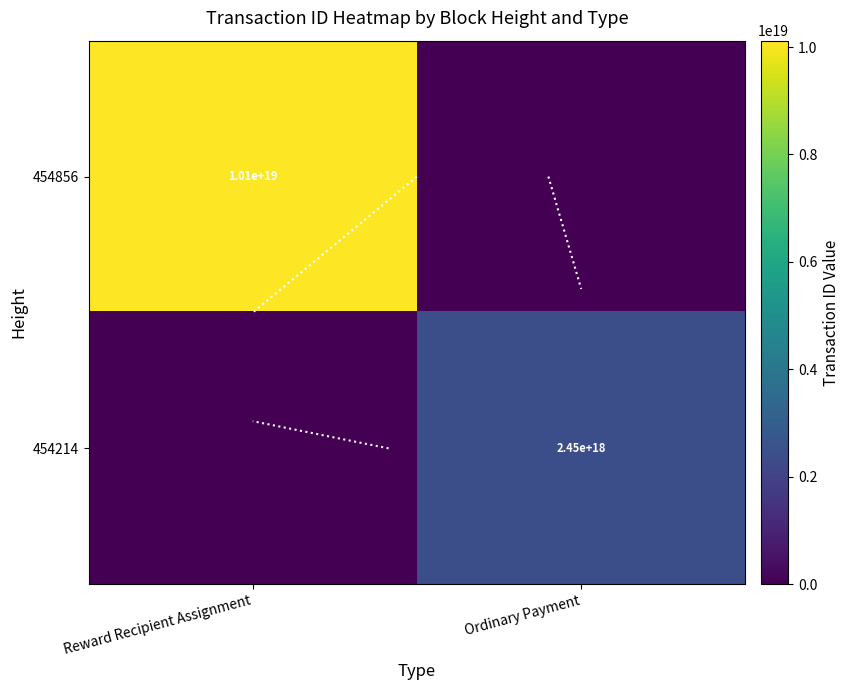

Rank the series at Reward Recipient Assignment from highest to lowest value.

454856, 454214